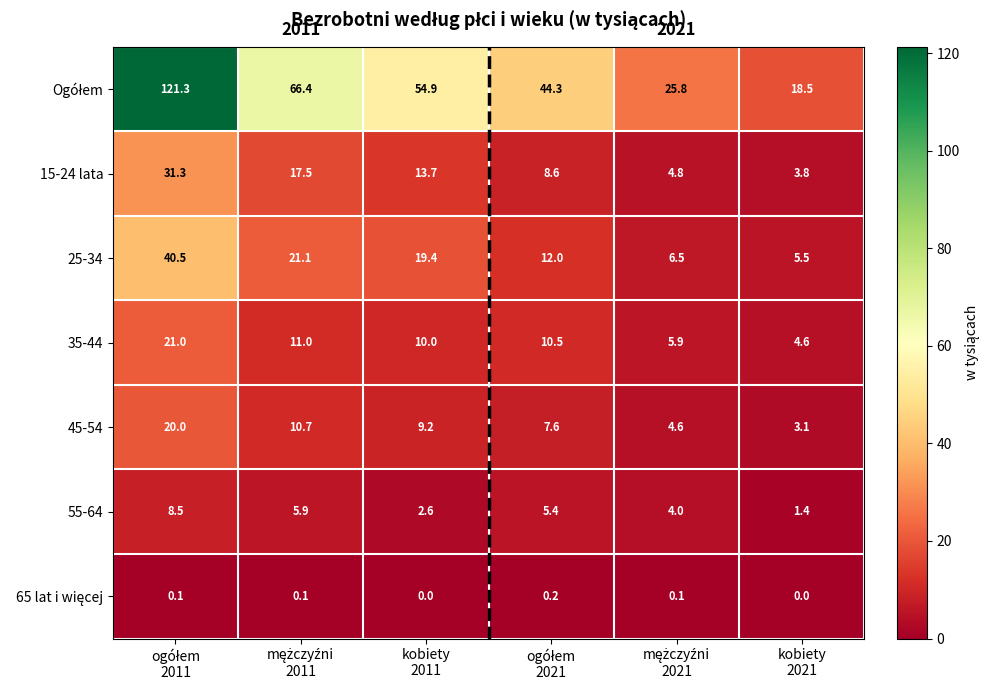

What is the highest value of the 15-24 lata series?

31.3